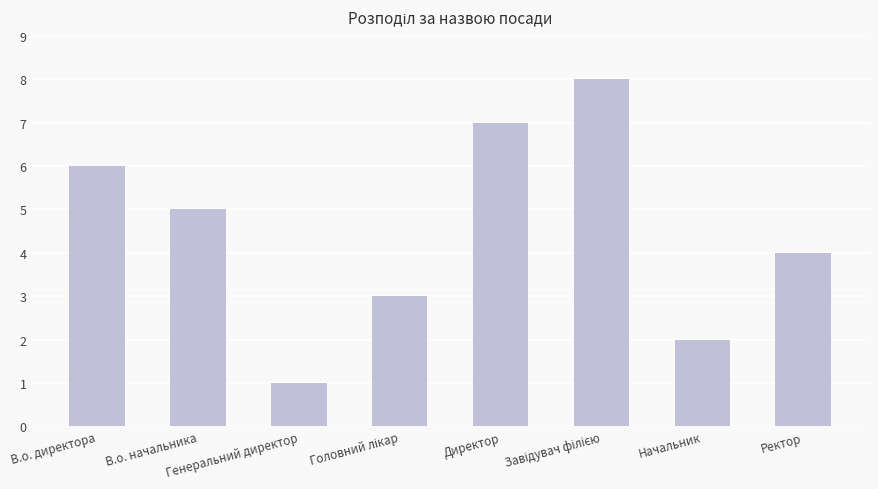

What is the greatest value displayed?

8